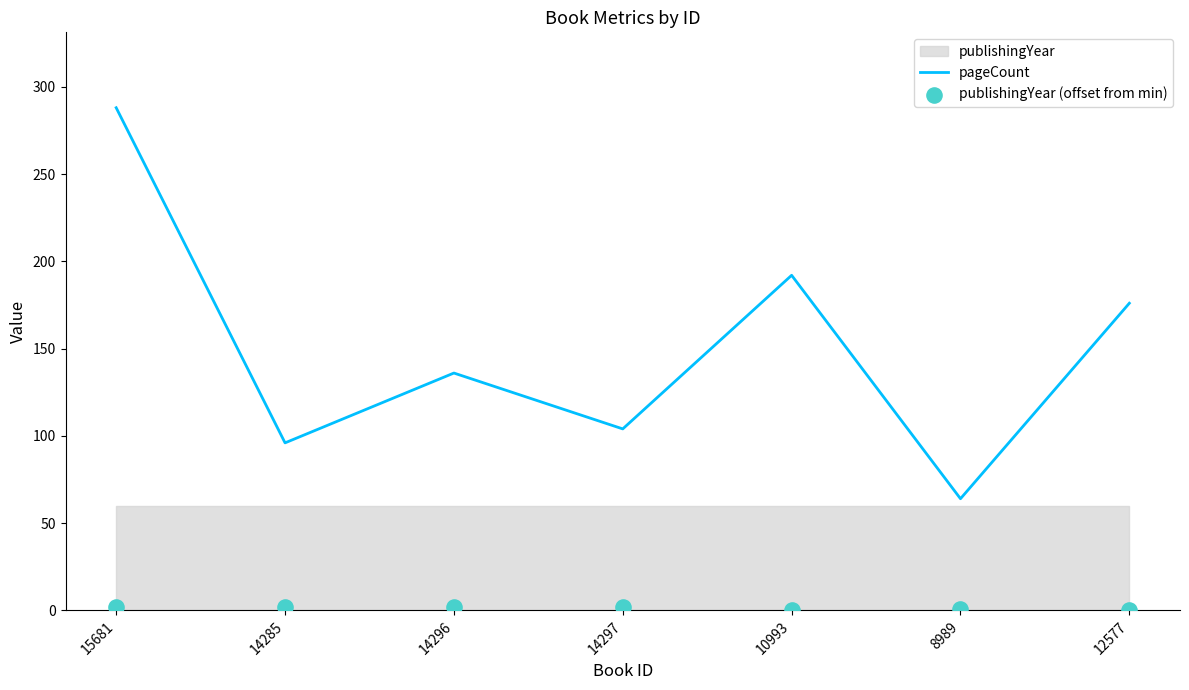

Which series has the largest total across all categories?

pageCount